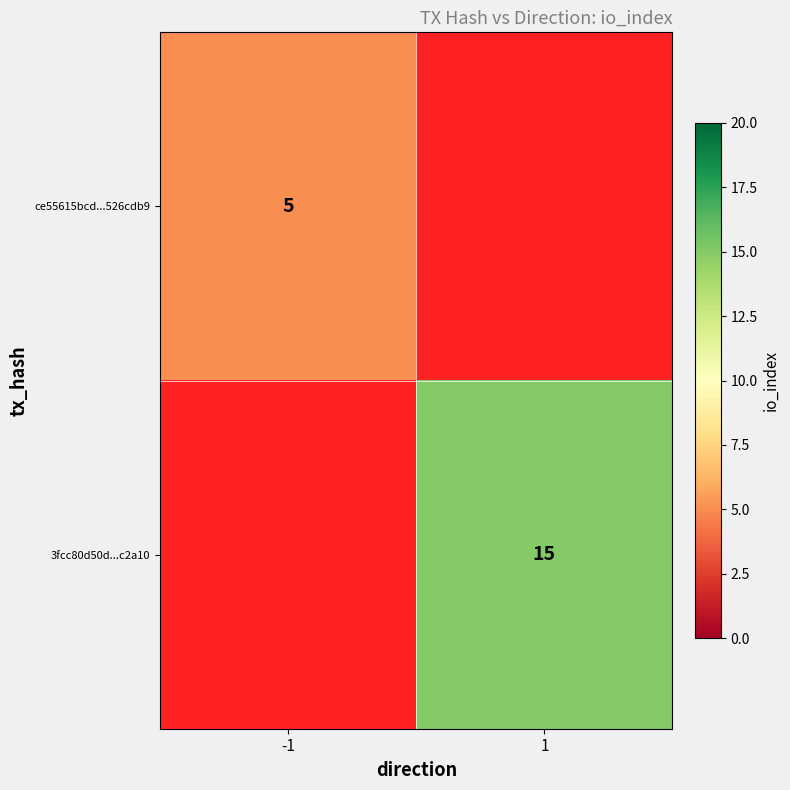

The value of 3fcc80d50d...c2a10 at 1 is 15. True or false?

True